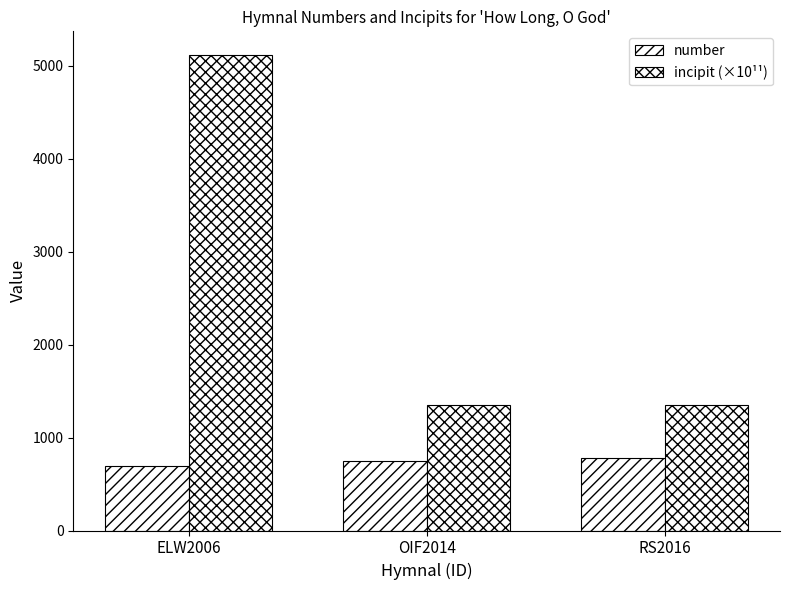

What is the greatest value displayed?

5112.4